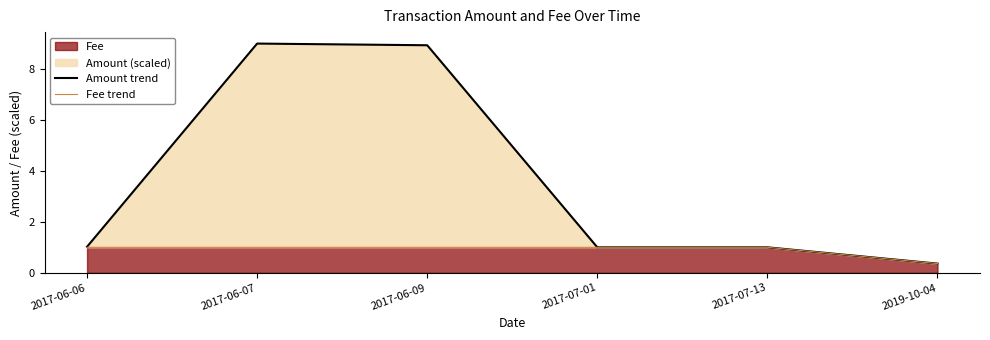

True or false: Fee trend has a value of 0.5 at 2017-07-13.

False